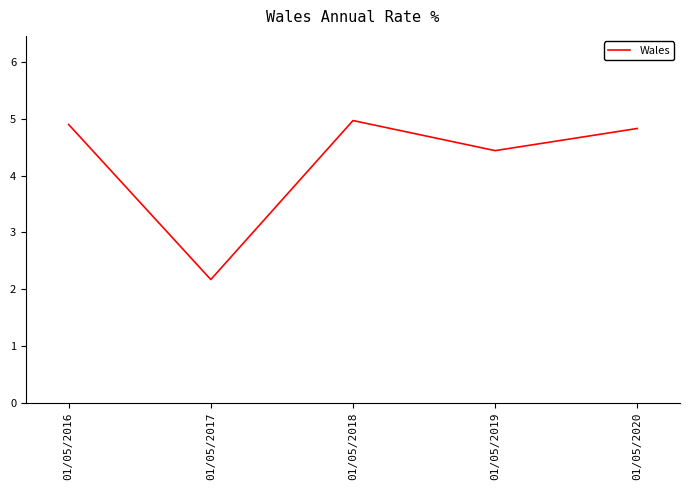

What is the change in value from 01/05/2019 to 01/05/2020?

+0.4